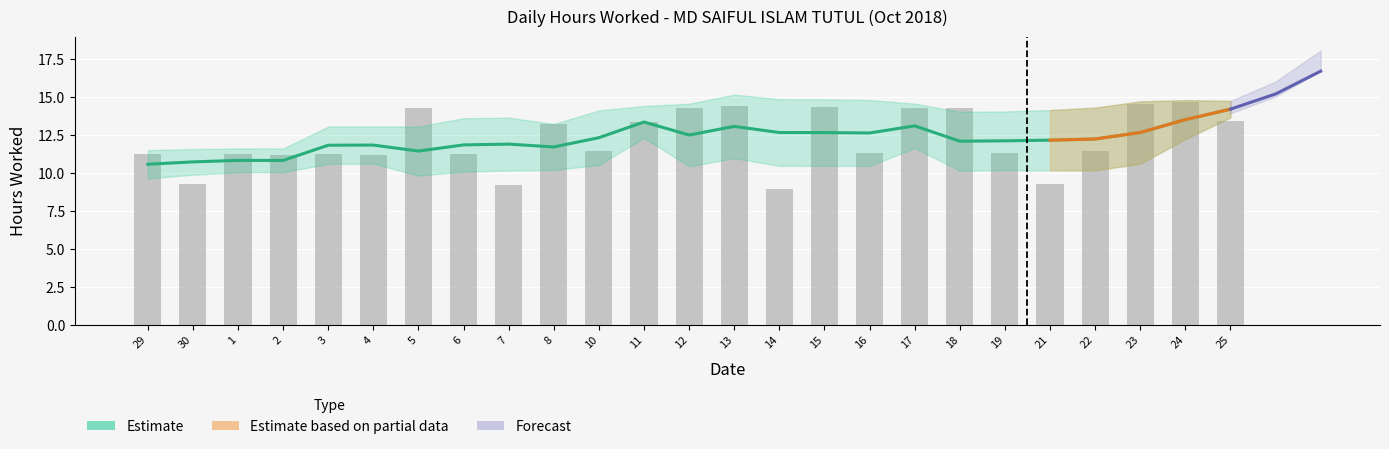

Is it true that the value at 17 is 21.6?

False